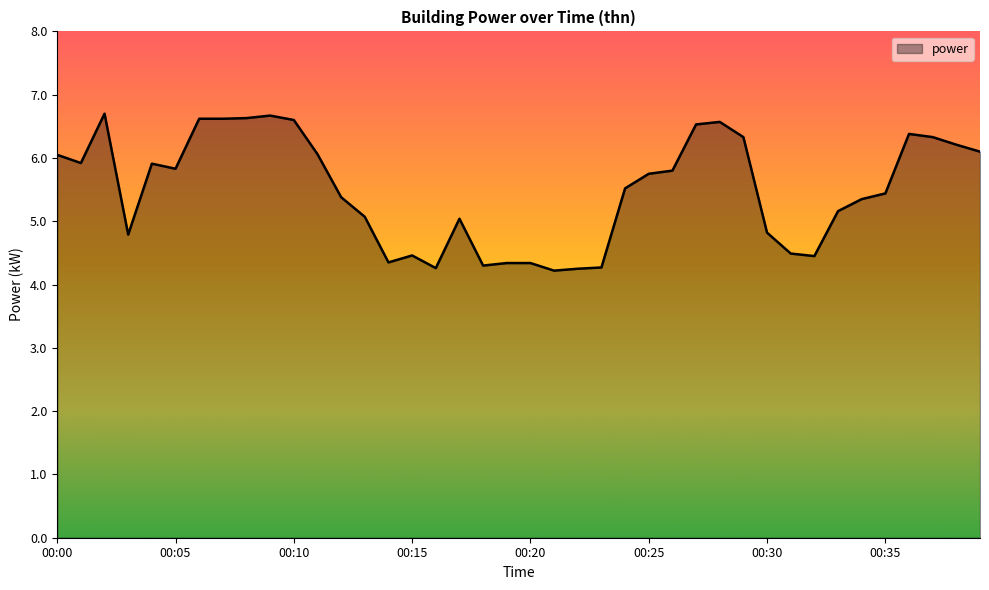

What is the sum of all values?

219.9